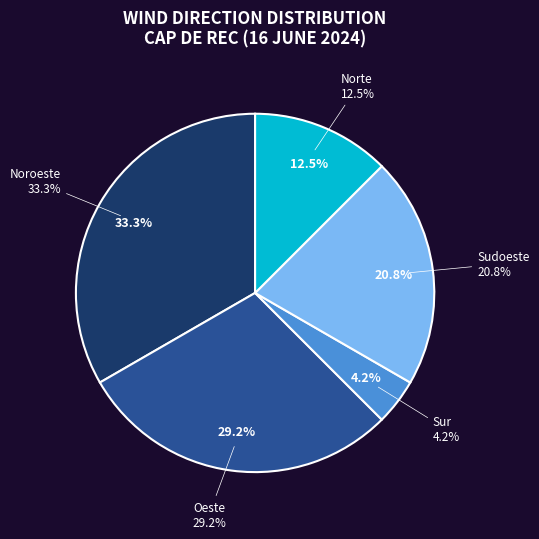

How many segments does this pie chart have?

5